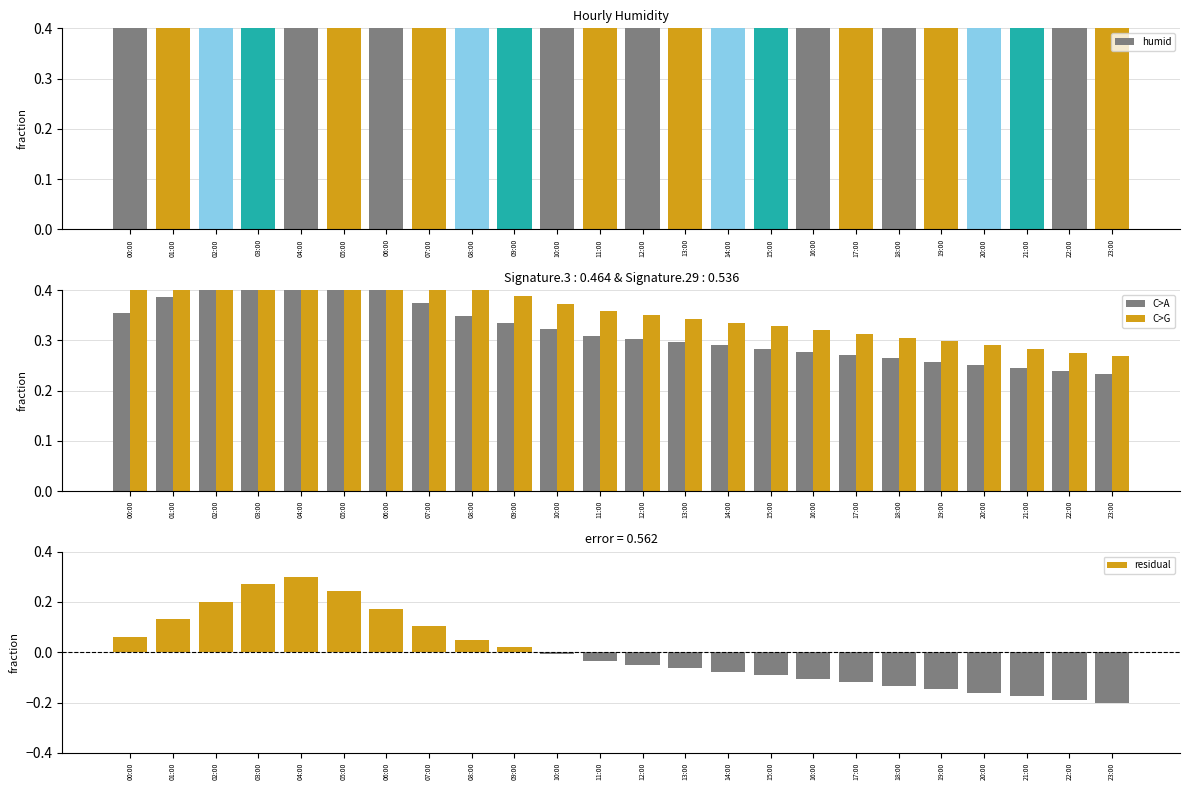

What are all the series names shown in the legend?

humid, C>A, C>G, residual